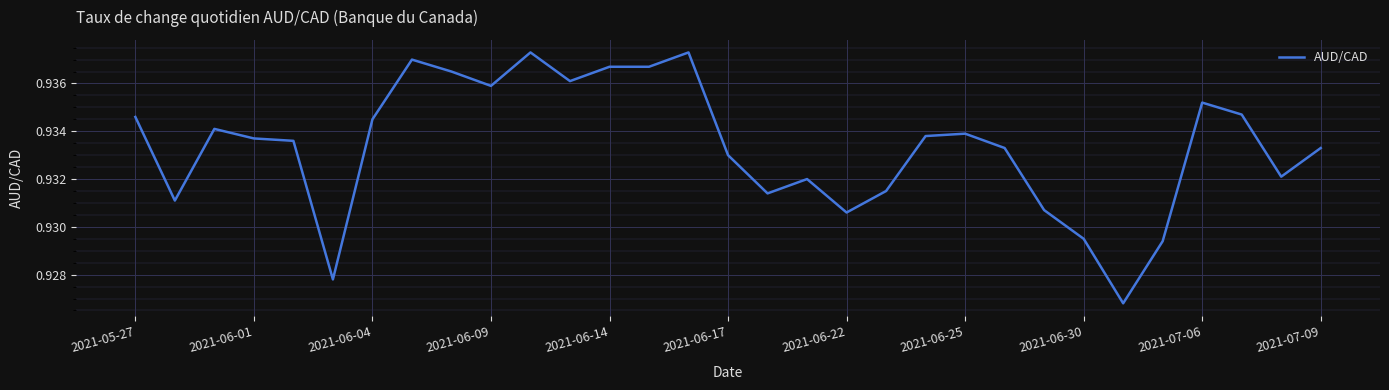

Is it true that the value at 2021-06-01 is 1.6?

False